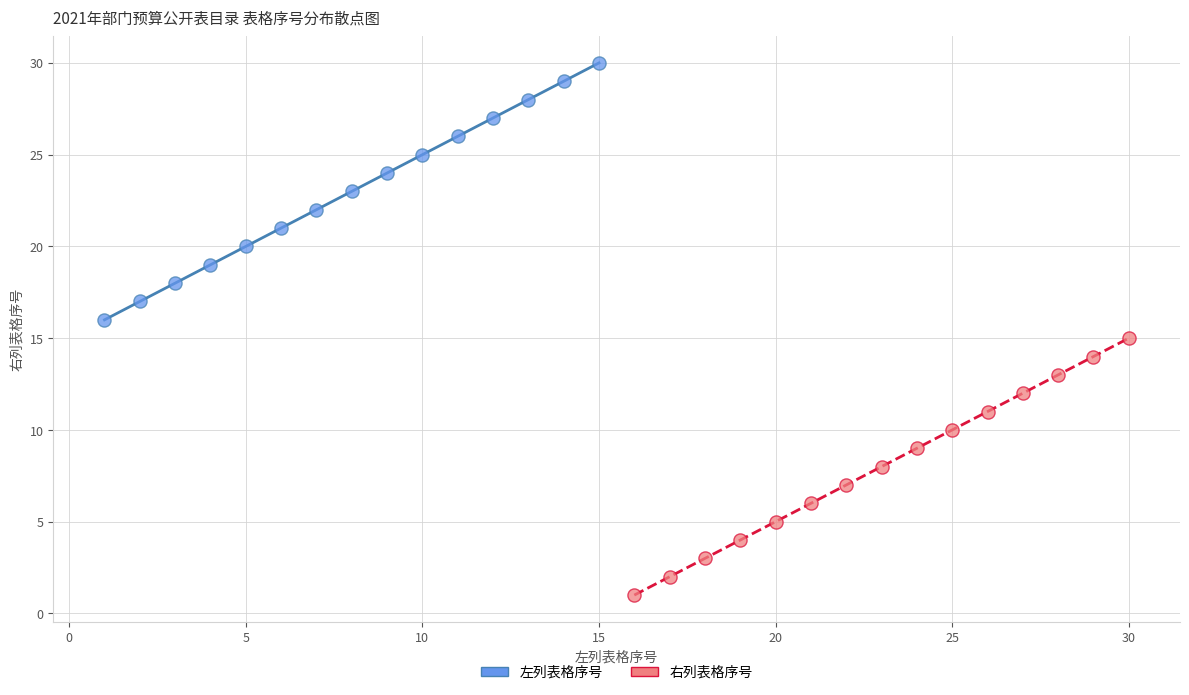

Which series contains the highest Y value?

左列表格序号